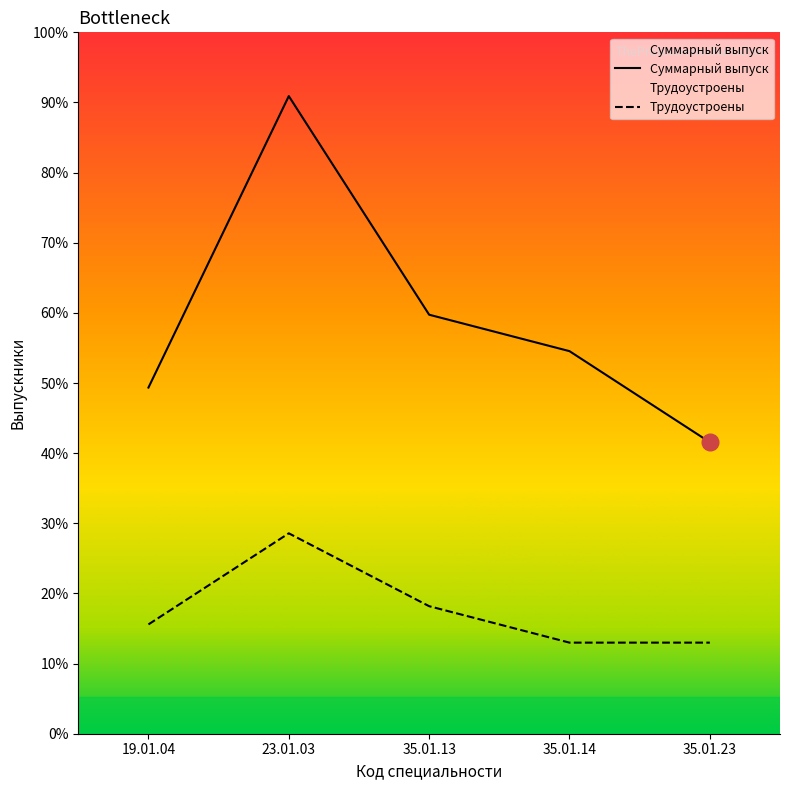

At which label does Трудоустроены reach its peak?

23.01.03